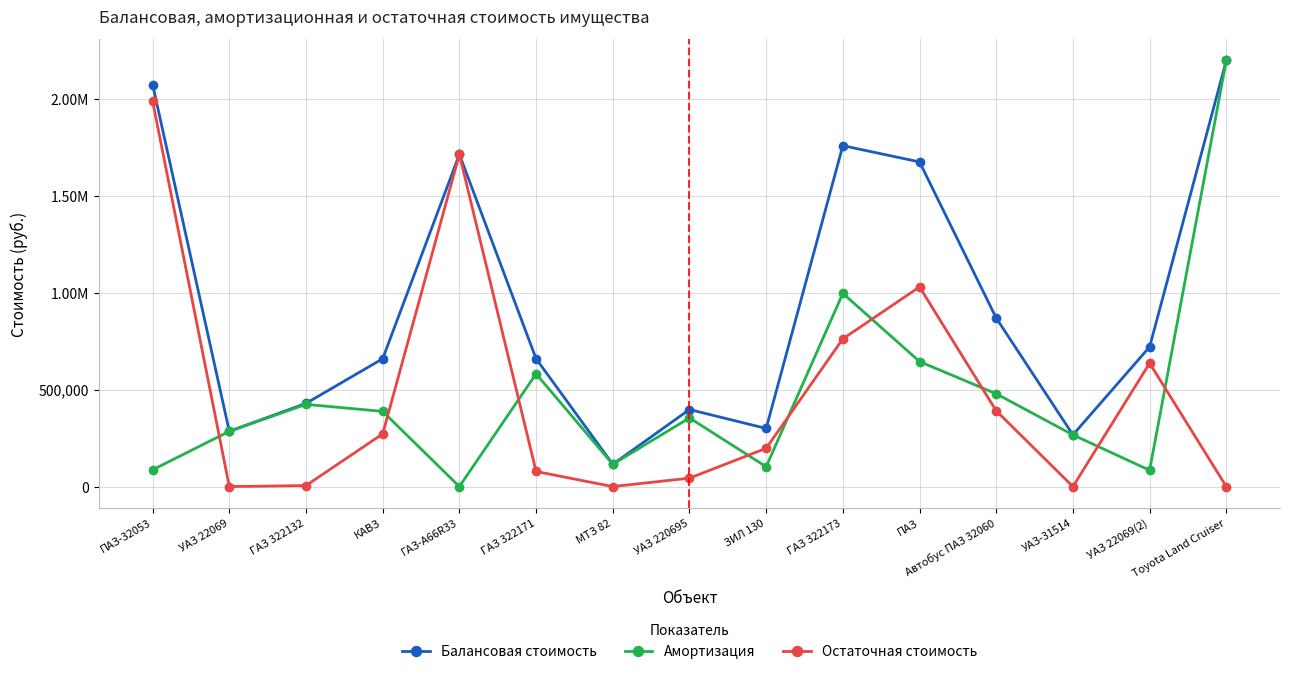

How many interior local valleys does the Остаточная стоимость series have?

3